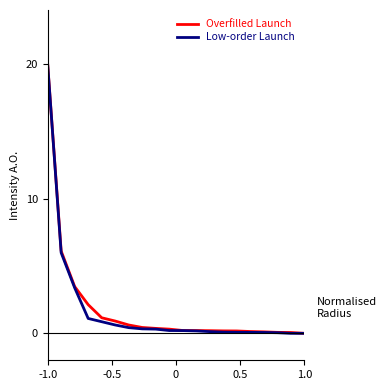

What is the maximum value shown in the chart?

20.0